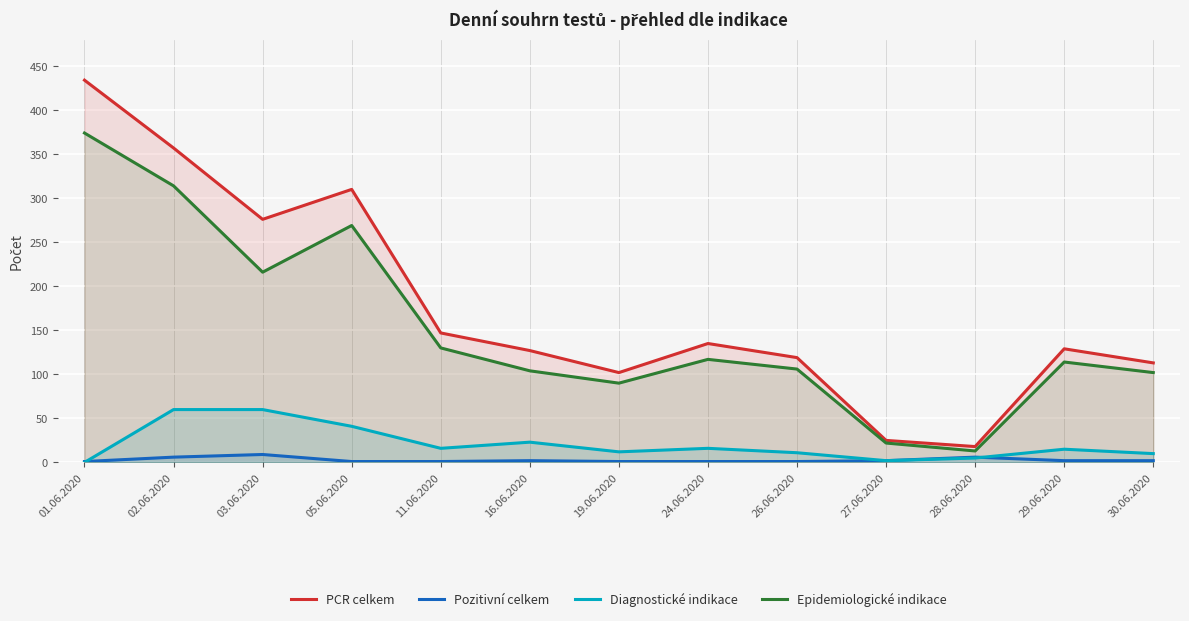

Count the number of categories in the chart.

13